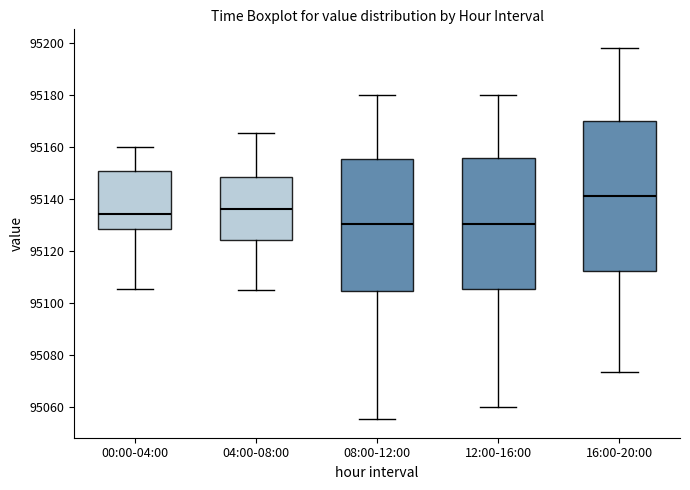

Which box is the tallest, from its lower edge to its upper edge?

16:00-20:00